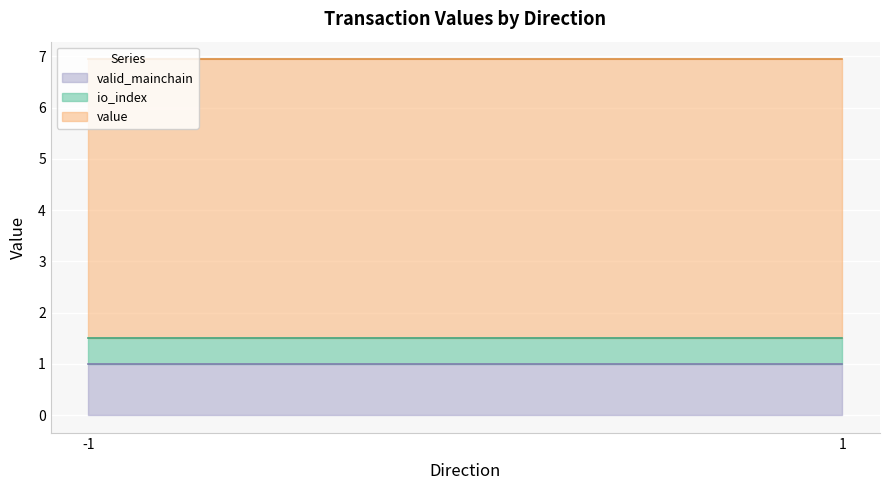

True or false: io_index and valid_mainchain intersect in this chart.

False